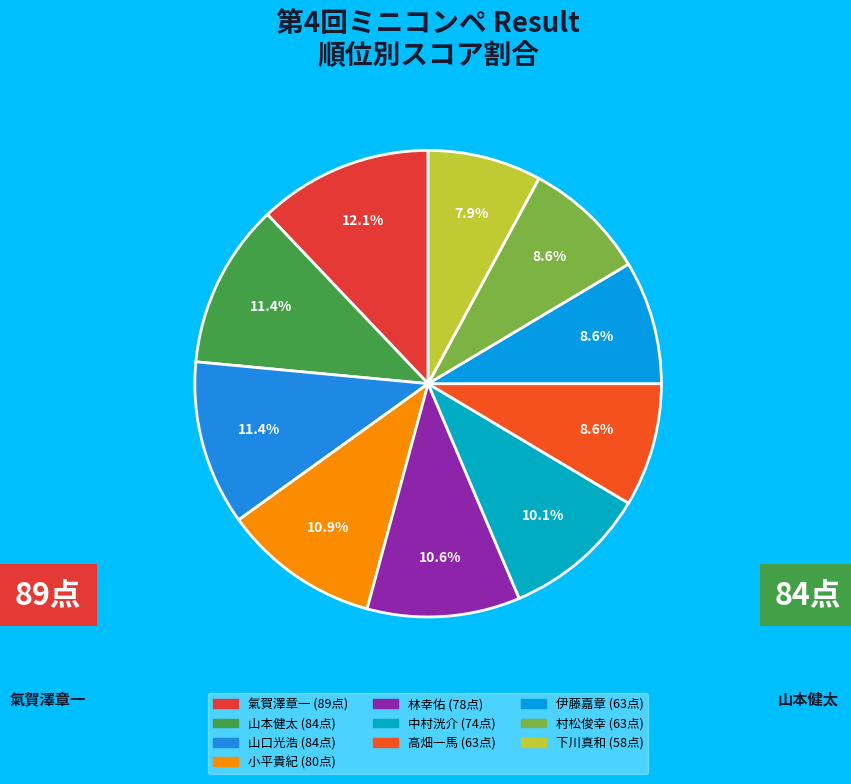

Count the number of slices in the pie.

10